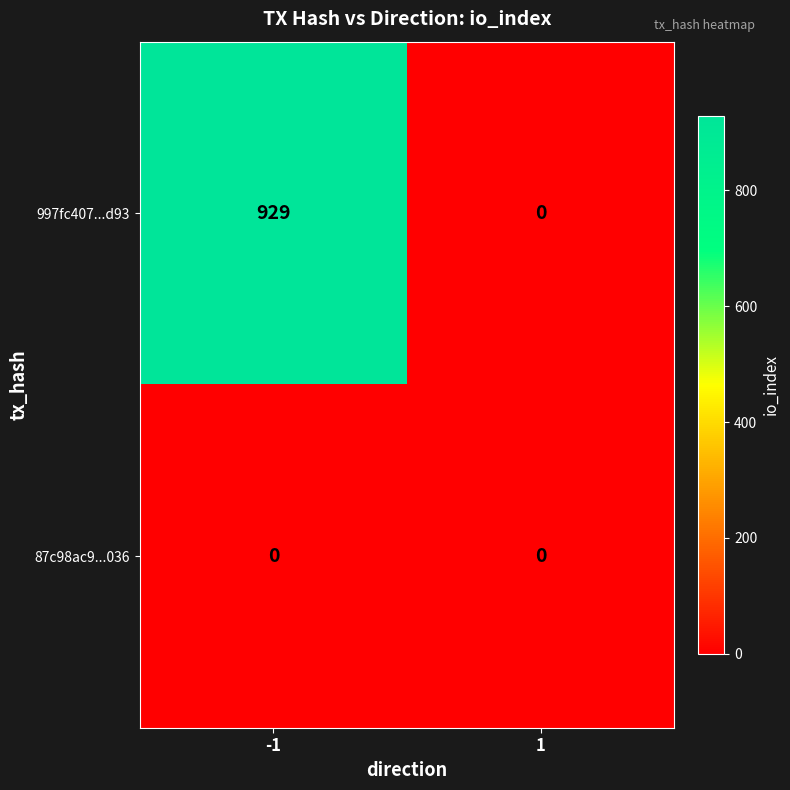

Which series has the largest total across all categories?

997fc407...d93